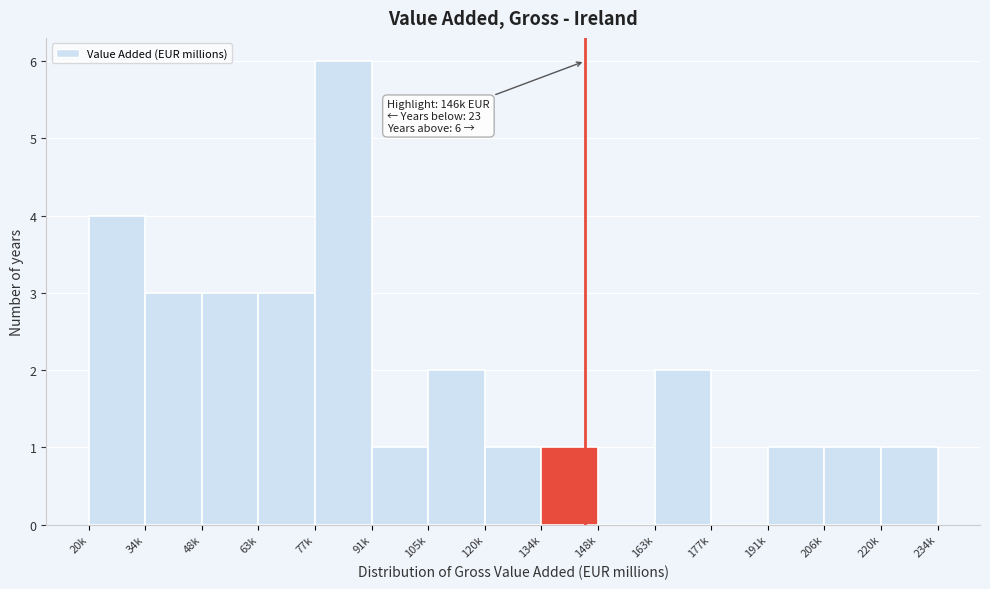

Reading left to right, list all the values displayed in this chart.

20k=4	34k=3	48k=3	63k=3	77k=6	91k=1	105k=2	120k=1	134k=1	148k=0	163k=2	177k=0	191k=1	206k=1	220k=1